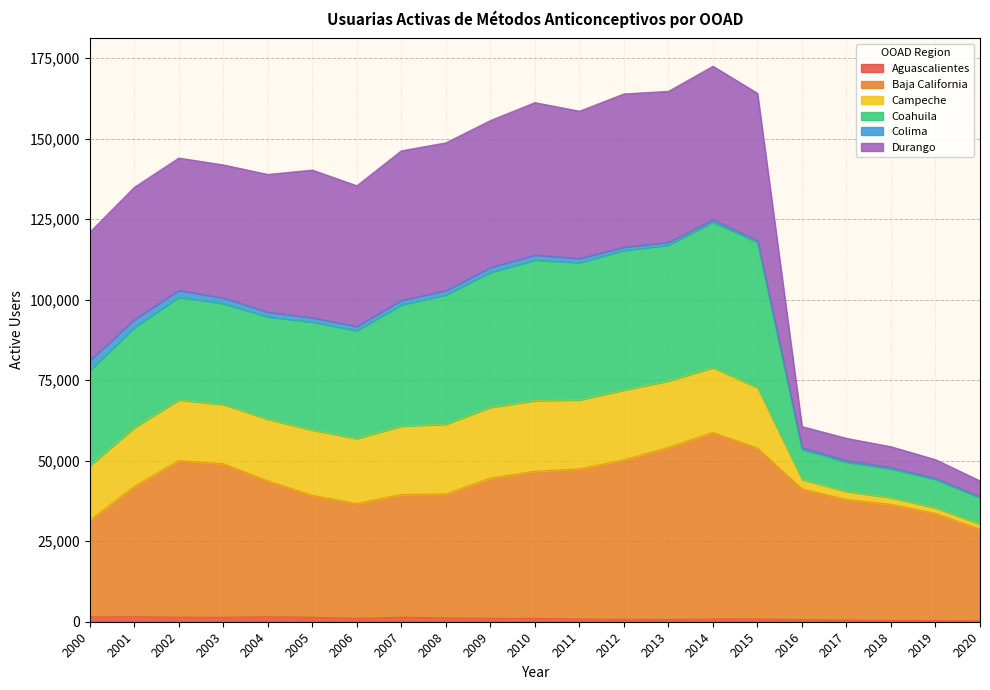

At which category does Aguascalientes reach its first local peak?

2001